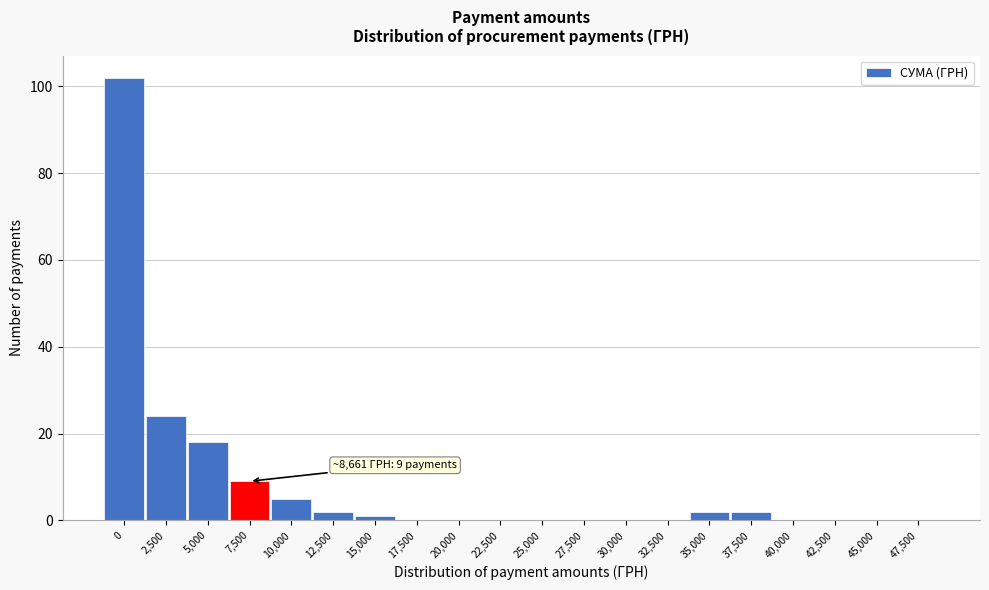

Reading left to right, what are all the values shown in this chart?

0=102	2,500=24	5,000=18	7,500=9	10,000=5	12,500=2	15,000=1	17,500=0	20,000=0	22,500=0	25,000=0	27,500=0	30,000=0	32,500=0	35,000=2	37,500=2	40,000=0	42,500=0	45,000=0	47,500=0